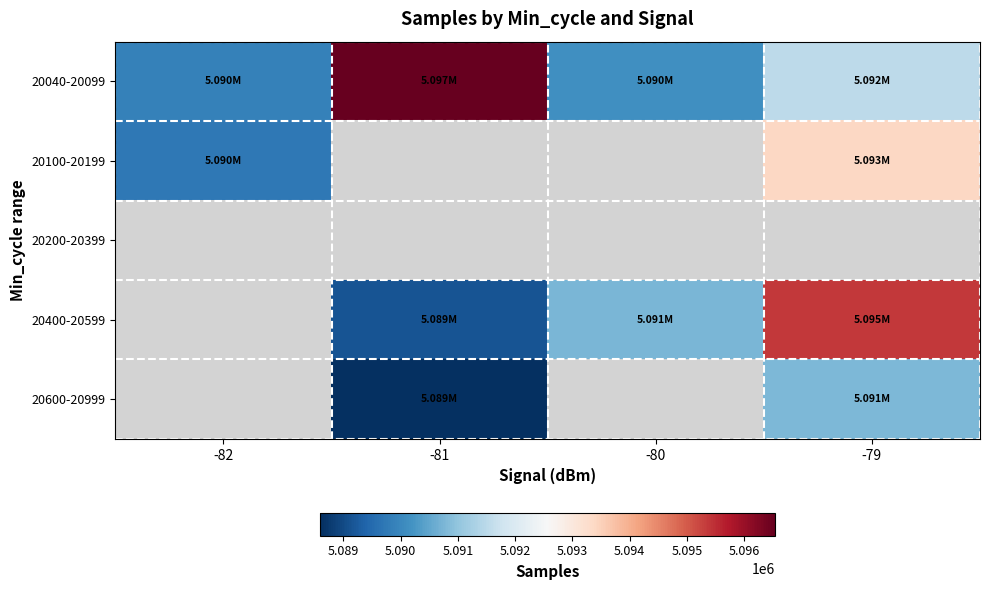

Which has a higher value, -81 or -80?

-81